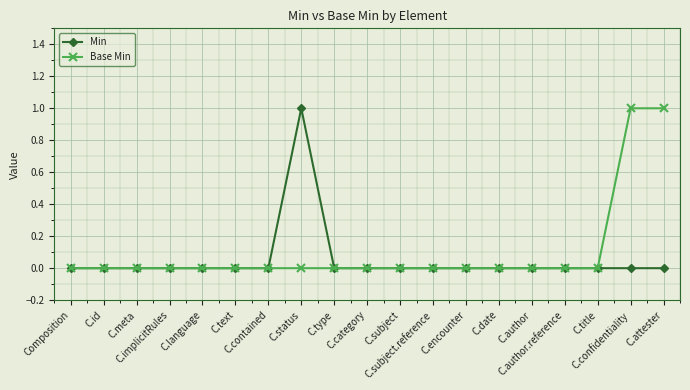

Rank the categories by Min value from highest to lowest.

C.status, Composition, C.id, C.meta, C.implicitRules, C.language, C.text, C.contained, C.type, C.category, C.subject, C.subject.reference, C.encounter, C.date, C.author, C.author.reference, C.title, C.confidentiality, C.attester